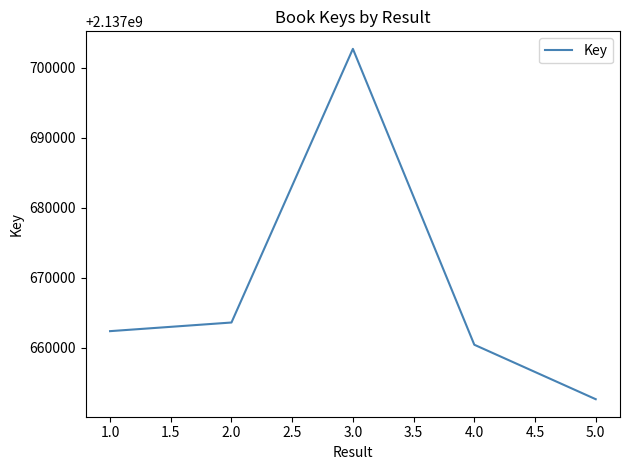

List the labels in order of value, largest first.

3.0, 2.0, 1.0, 4.0, 5.0